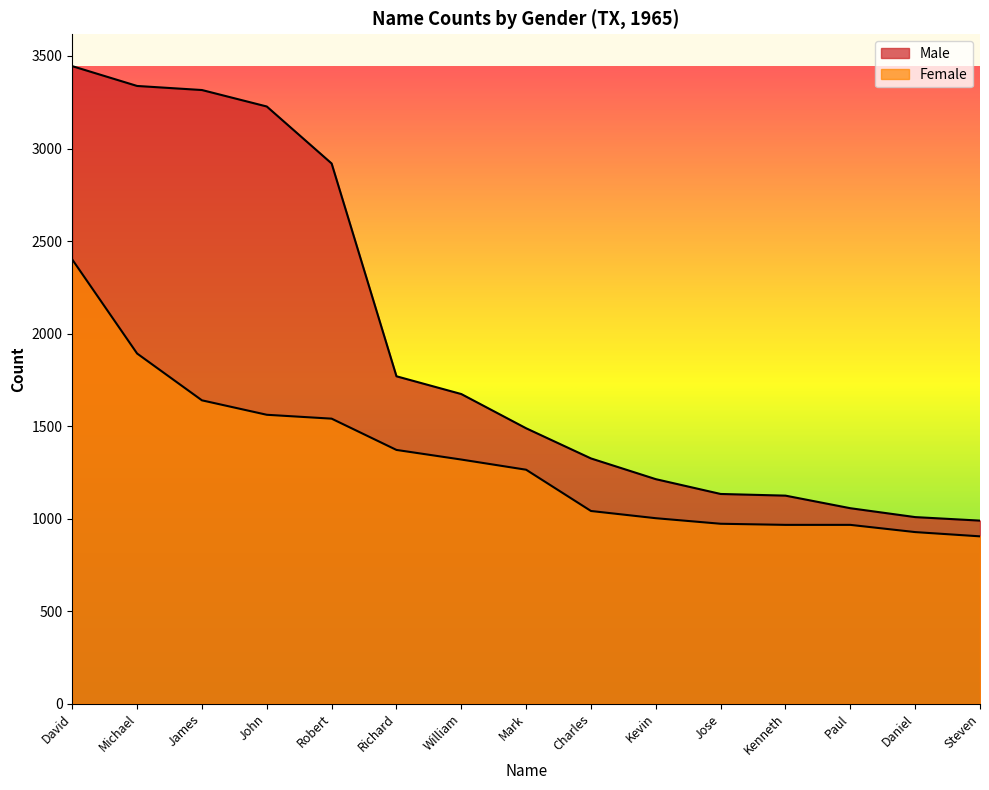

Read the Male value at Kenneth, to the nearest 50.

1100